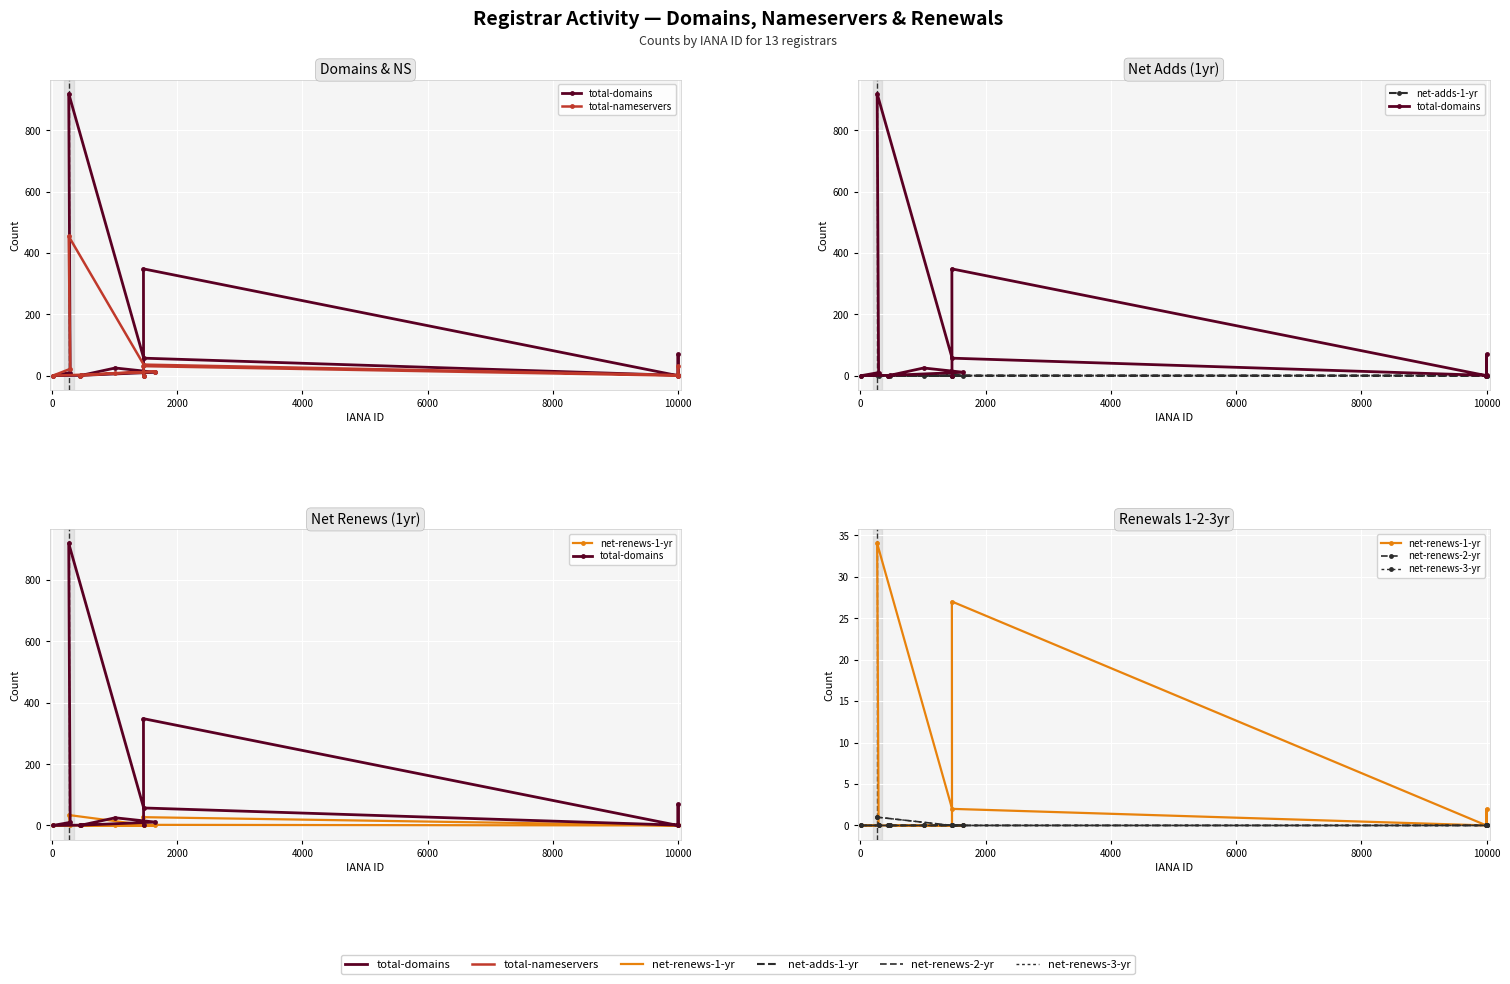

What is the value of the total-nameservers point at the 4th from the left?

30